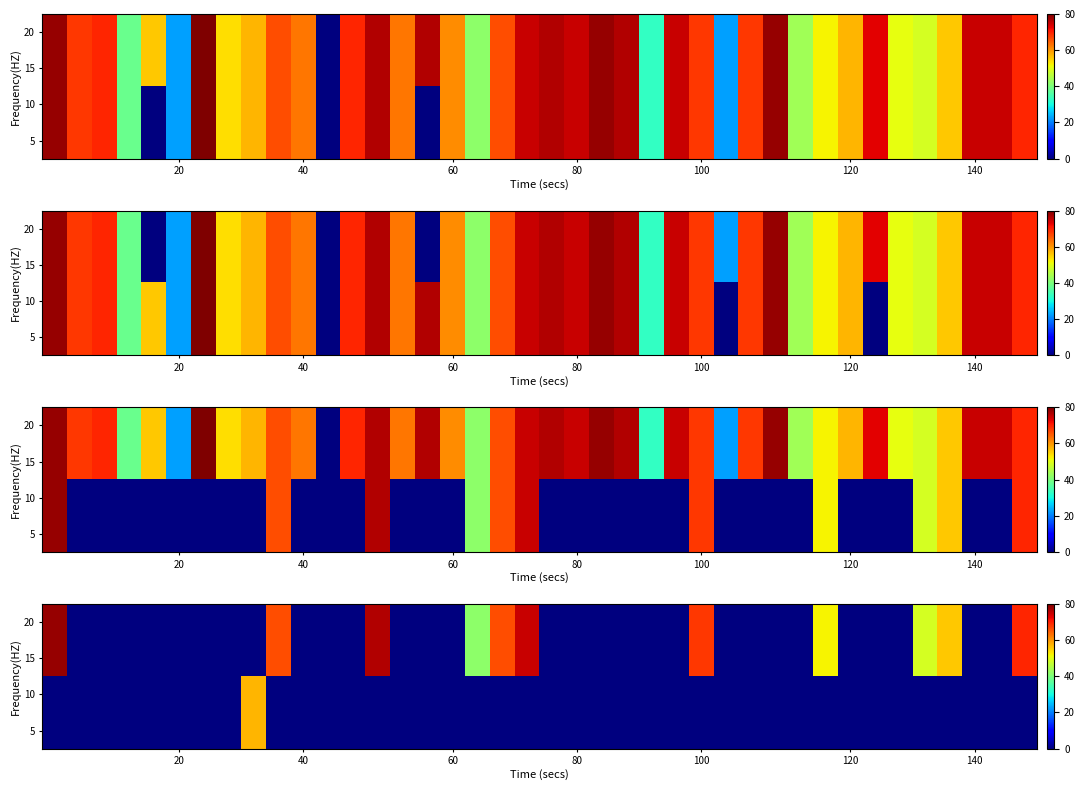

What is the highest value of the 15 series?

78.3